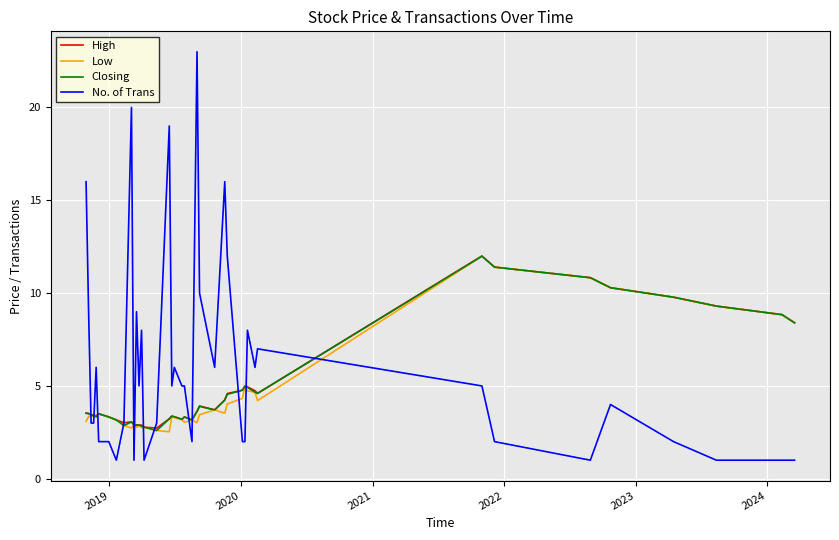

Which series has the largest total across all categories?

No. of Trans